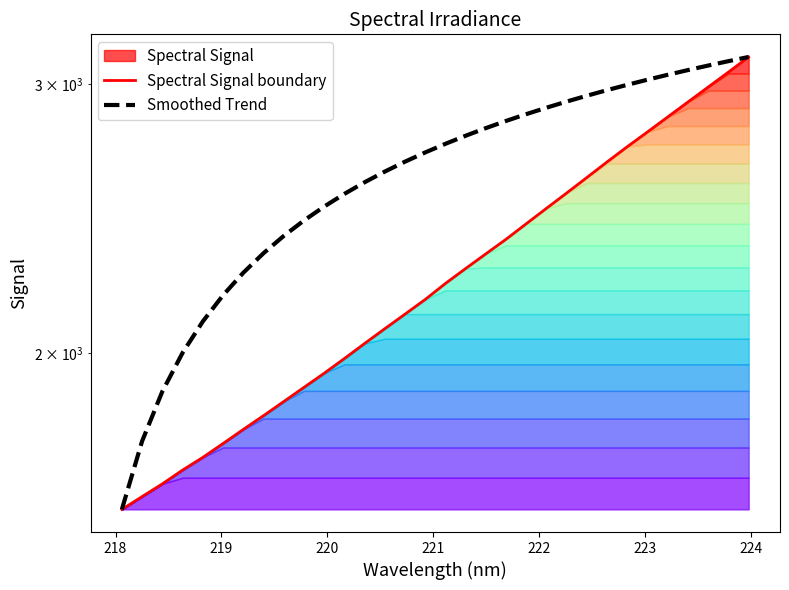

Reading left to right, list all the values displayed in this chart.

Spectral Signal boundary: 1580.1	1611.0	1642.2	1676.7	1709.1	1745.2	1782.7	1820.1	1859.3	1899.5	1940.3	1984.0	2029.5	2075.3	2121.5	2168.9	2222.0	2272.6	2323.4	2375.2	2431.4	2488.7	2546.8	2607.0	2669.1	2731.1	2792.6	2856.3	2921.3	2987.7	3055.7	3126.2
Smoothed Trend: 1580.1	1751.4	1887.8	2001.1	2098.0	2182.6	2257.8	2325.4	2386.8	2443.0	2494.9	2543.1	2588.0	2630.1	2669.7	2707.2	2742.6	2776.2	2808.3	2838.9	2868.1	2896.1	2923.0	2948.9	2973.8	2997.8	3021.0	3043.4	3065.1	3086.0	3106.4	3126.2